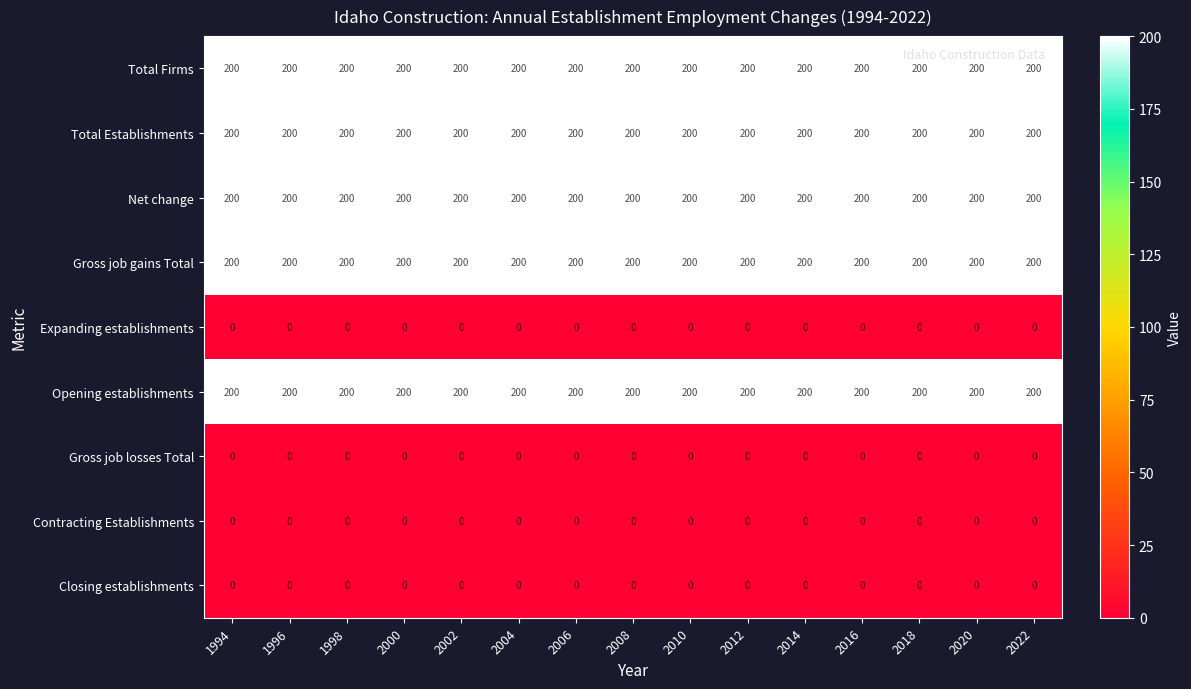

What is the total value across all series at 2002?

1000